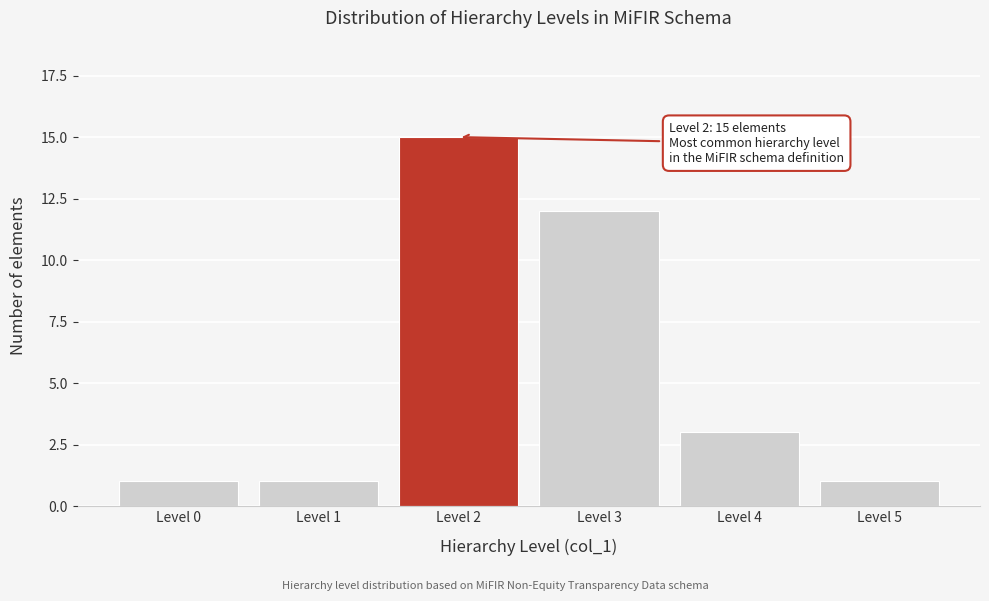

Reading left to right, transcribe all the data shown in this chart.

Level 0=1	Level 1=1	Level 2=15	Level 3=12	Level 4=3	Level 5=1